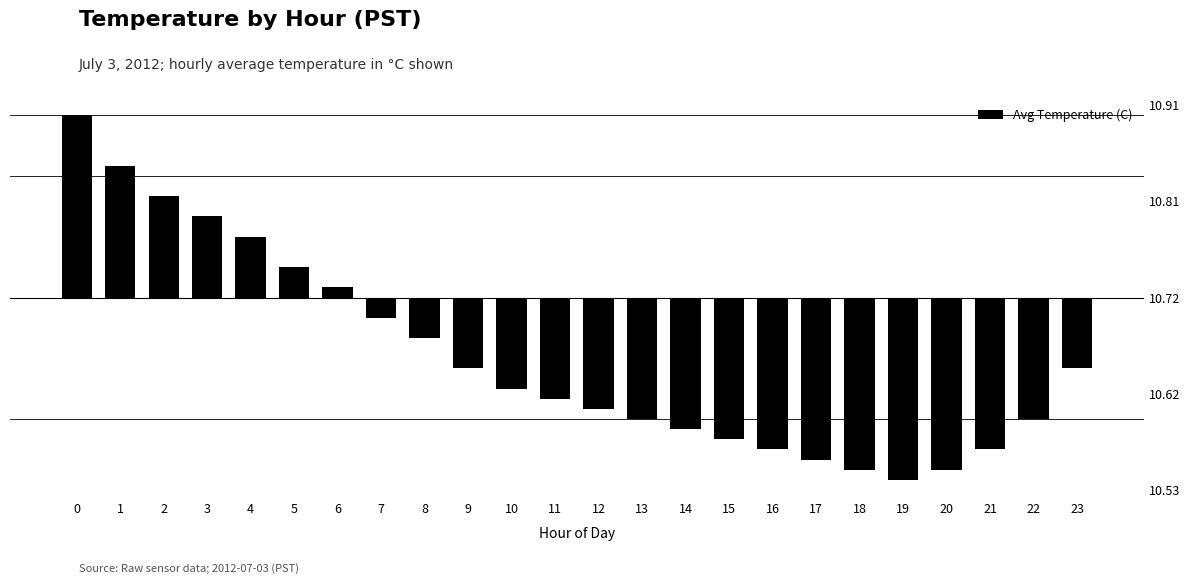

Rank the categories by value from lowest to highest.

19, 18, 20, 17, 16, 21, 15, 14, 13, 22, 12, 11, 10, 9, 23, 8, 7, 6, 5, 4, 3, 2, 1, 0